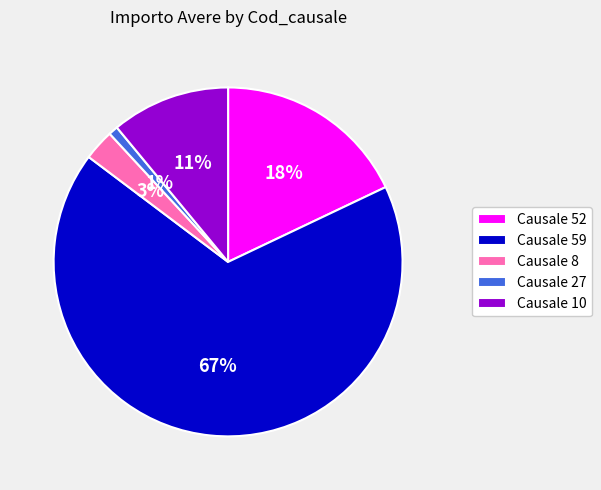

The Causale 10 slice represents 11% of the pie. True or false?

True